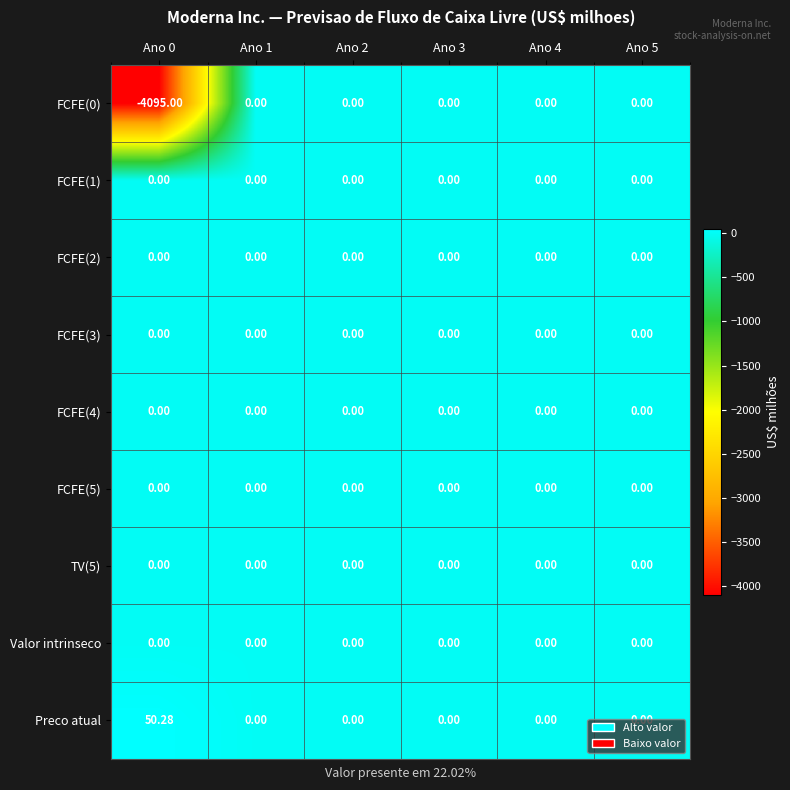

How many distinct data groups are displayed?

9